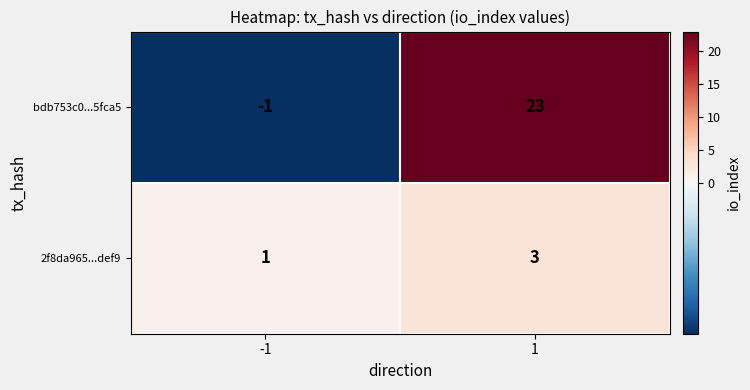

What value does the 2f8da965...def9 series have at 1?

3